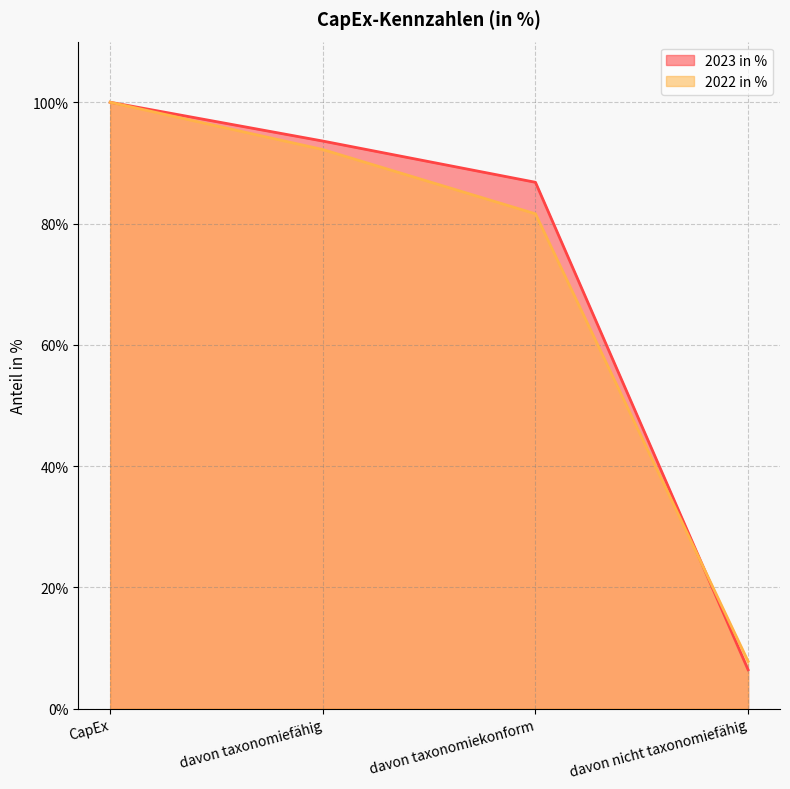

After their last crossing, which series has the higher values: 2022 in % or 2023 in %?

2022 in %